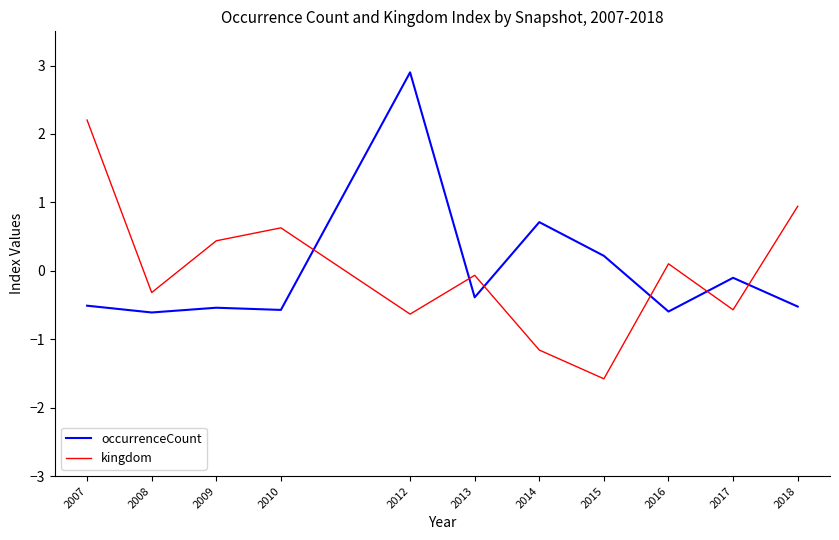

Where do occurrenceCount and kingdom first cross each other?

2010 and 2012